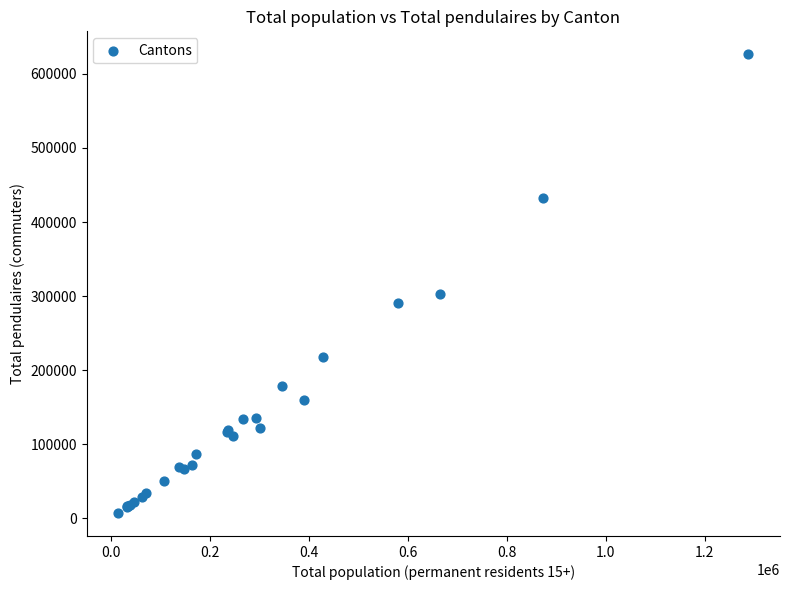

What Y value in the scatter plot is closest to 316819?

302243.4